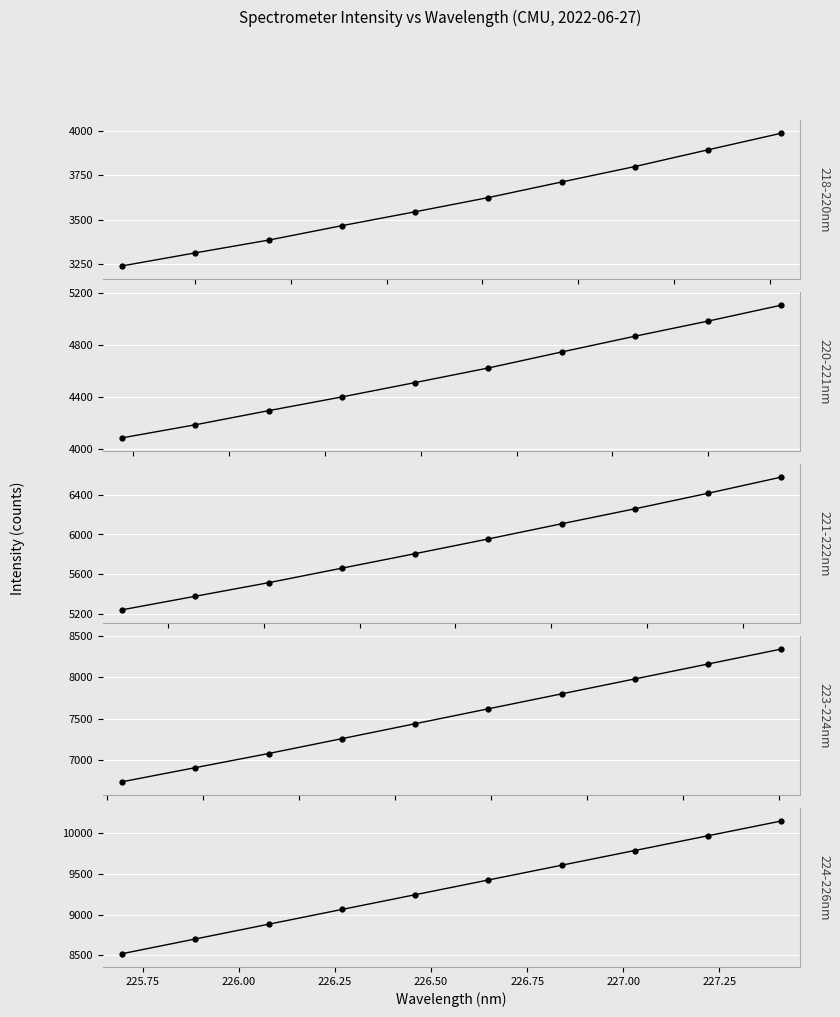

What is the smallest value displayed?

3239.1